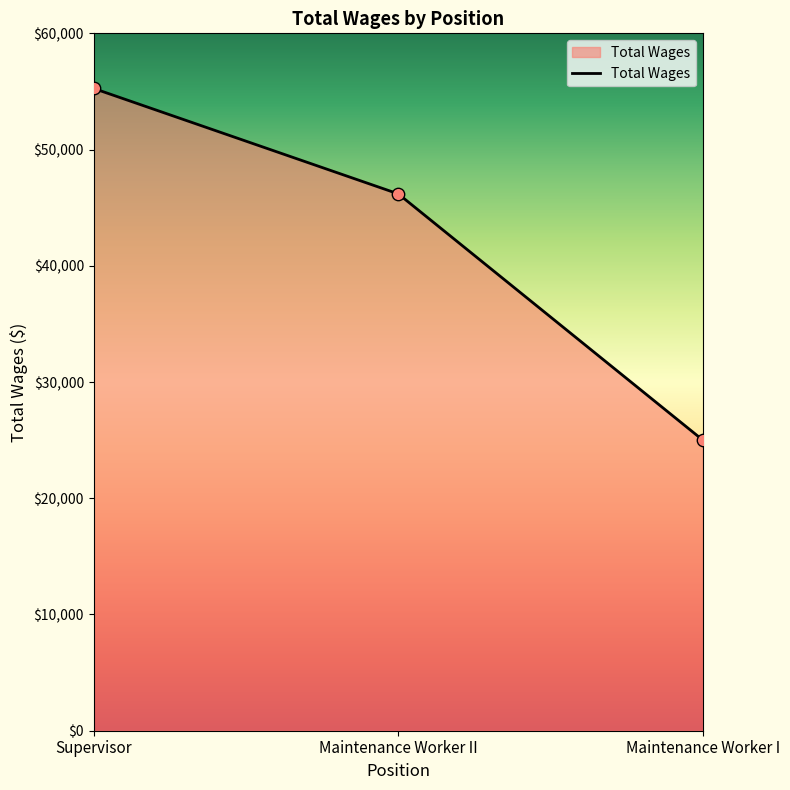

Approximately how many times larger is the value at Maintenance Worker II compared to Maintenance Worker I?

1.8